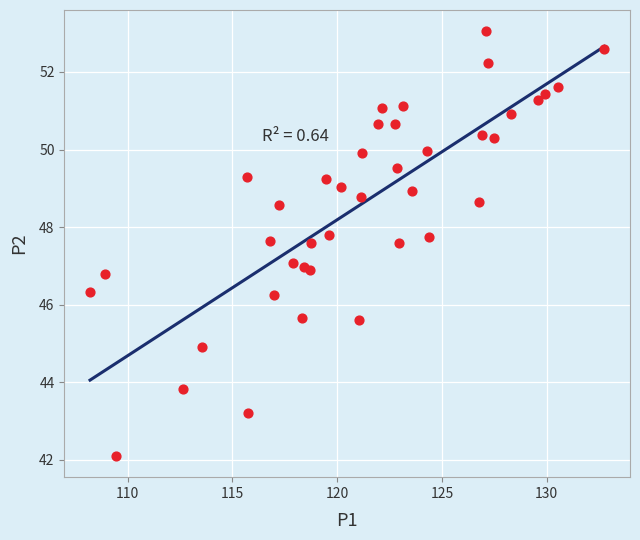

What is the range of X values (max minus min)?

24.5